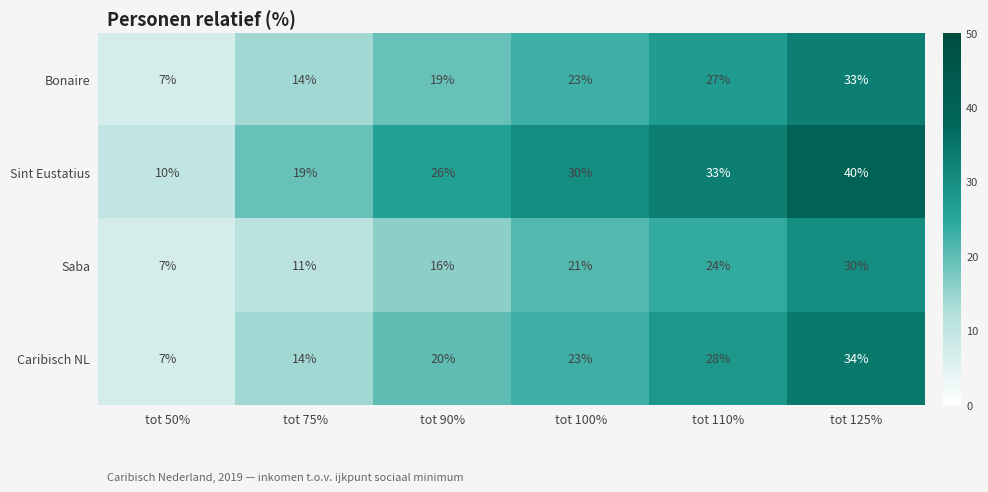

Rank the series by their maximum value, from lowest to highest.

Saba, Bonaire, Caribisch NL, Sint Eustatius